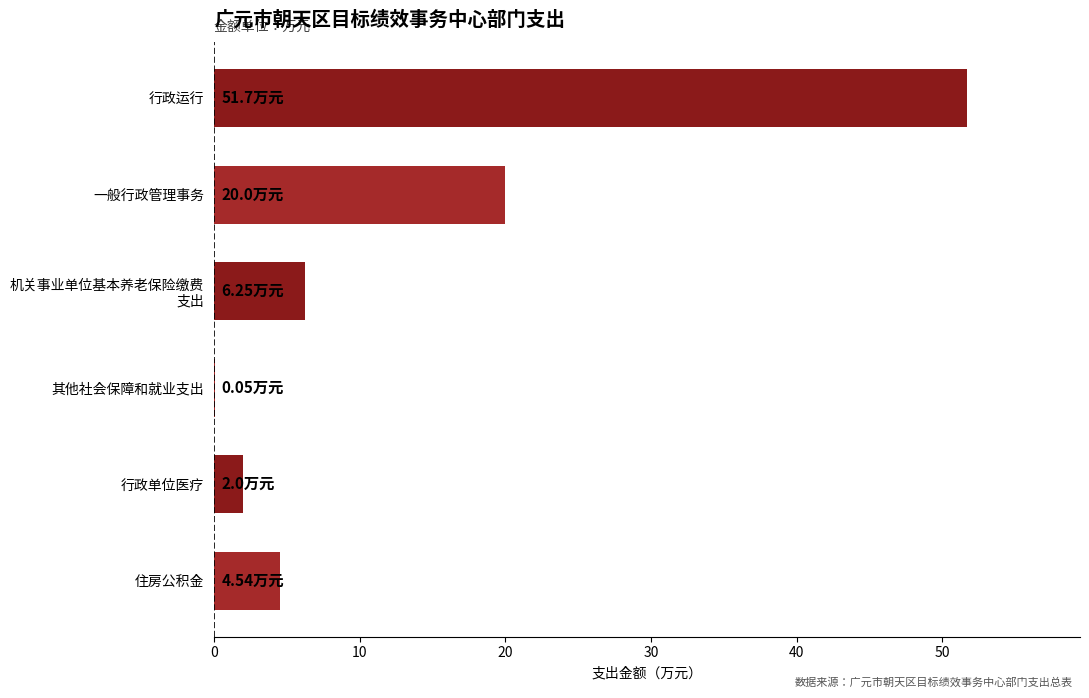

Count the number of values greater than 6.

3